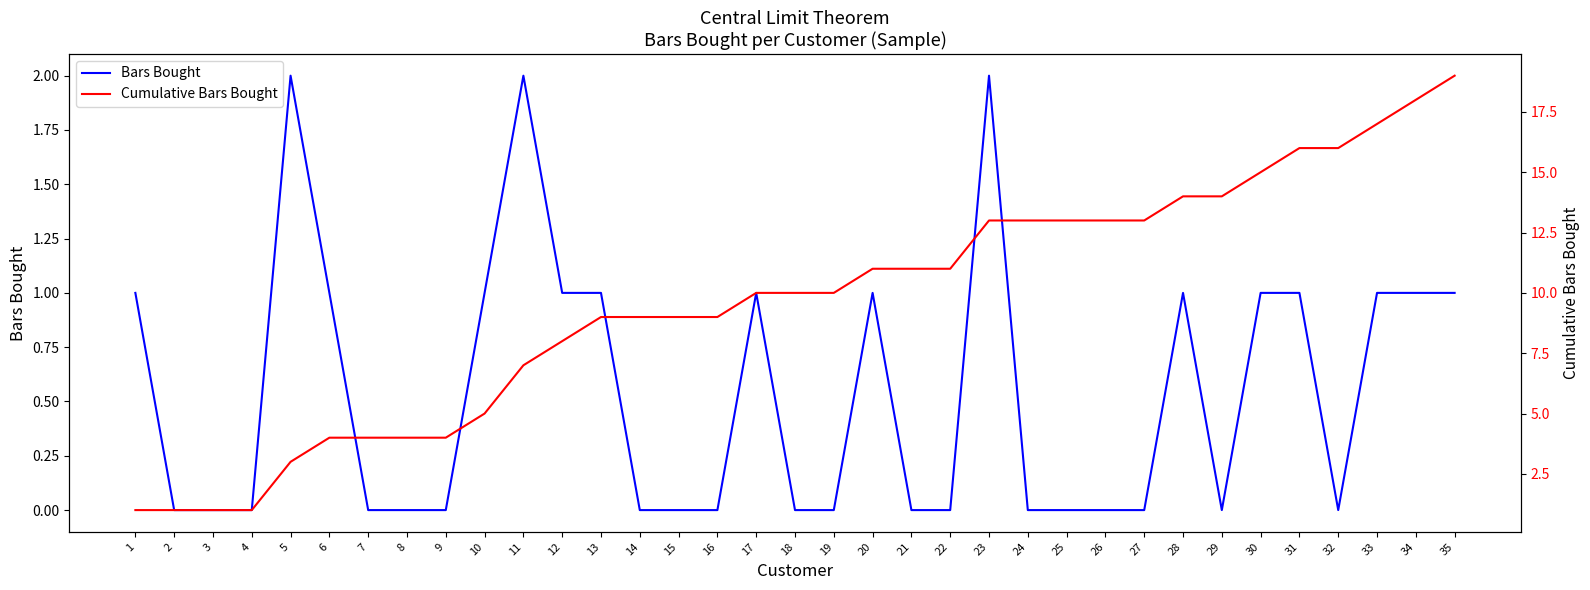

Which category has the highest value across all series?

35